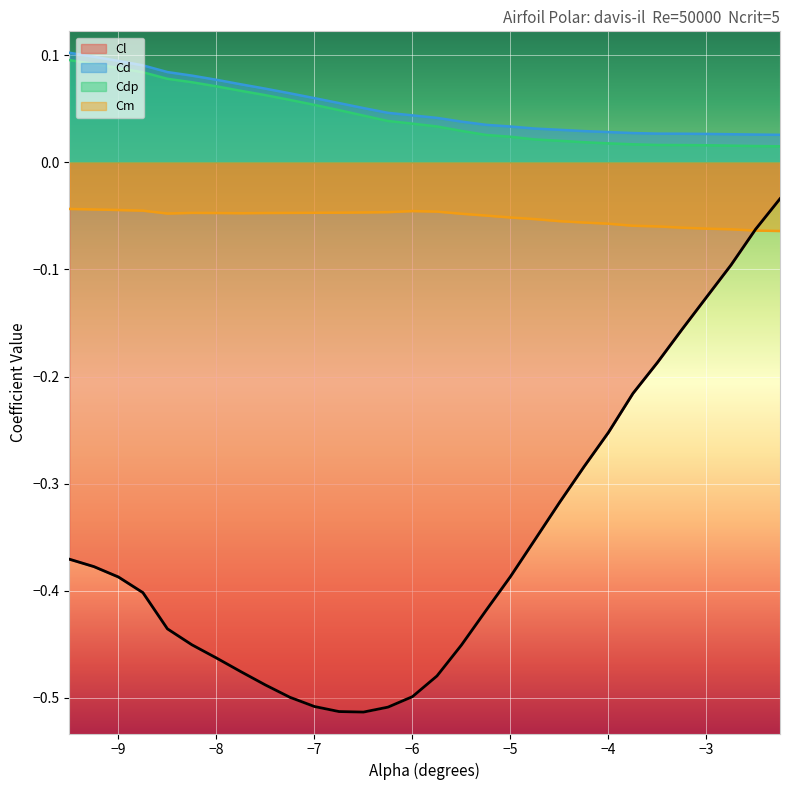

True or false: Cl has a value of -0.5 at −9.

False